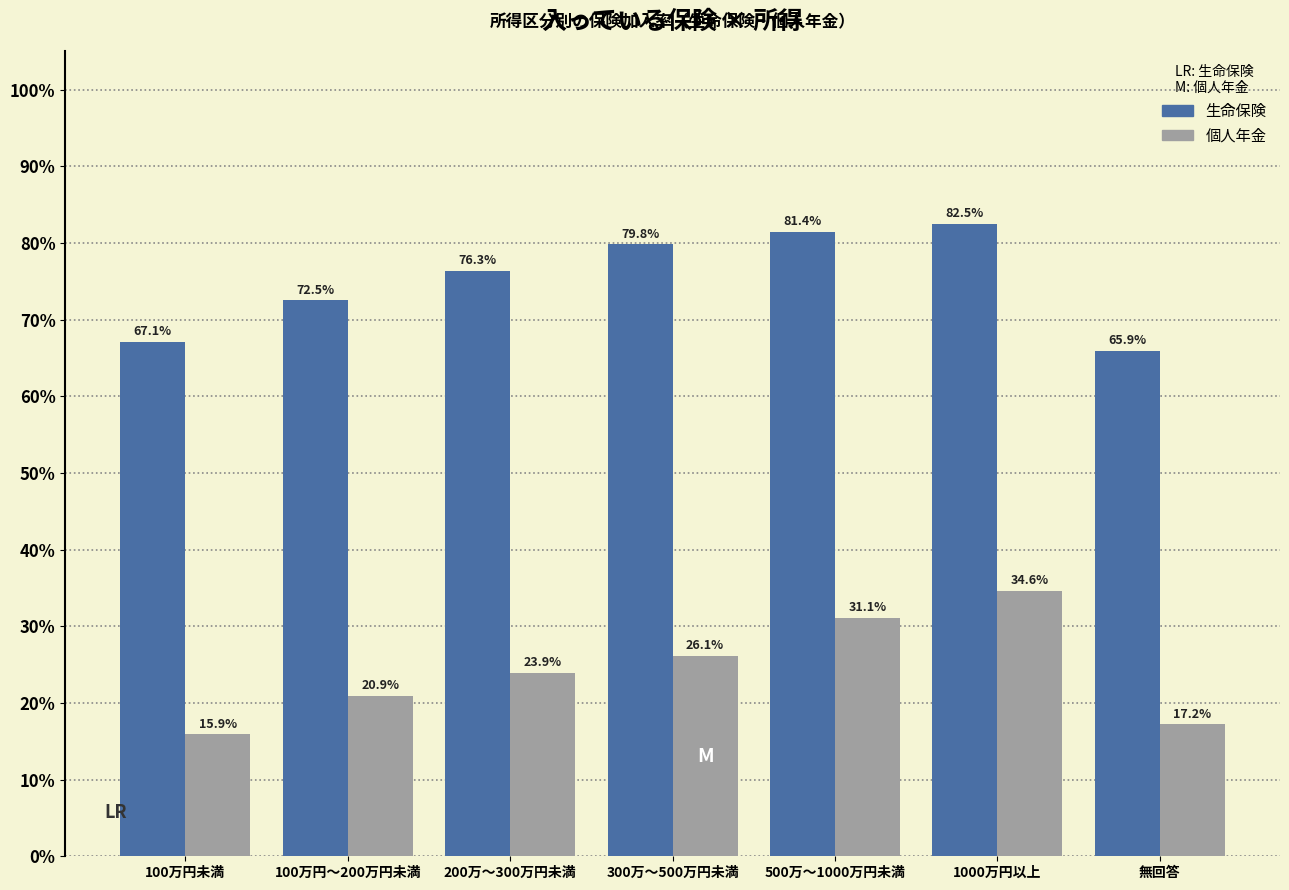

Reading right to left, transcribe all the data shown in this chart.

生命保険: 無回答=65.9	1000万円以上=82.5	500万～1000万円未満=81.4	300万～500万円未満=79.8	200万～300万円未満=76.3	100万円～200万円未満=72.5	100万円未満=67.1
個人年金: 無回答=17.2	1000万円以上=34.6	500万～1000万円未満=31.1	300万～500万円未満=26.1	200万～300万円未満=23.9	100万円～200万円未満=20.9	100万円未満=15.9